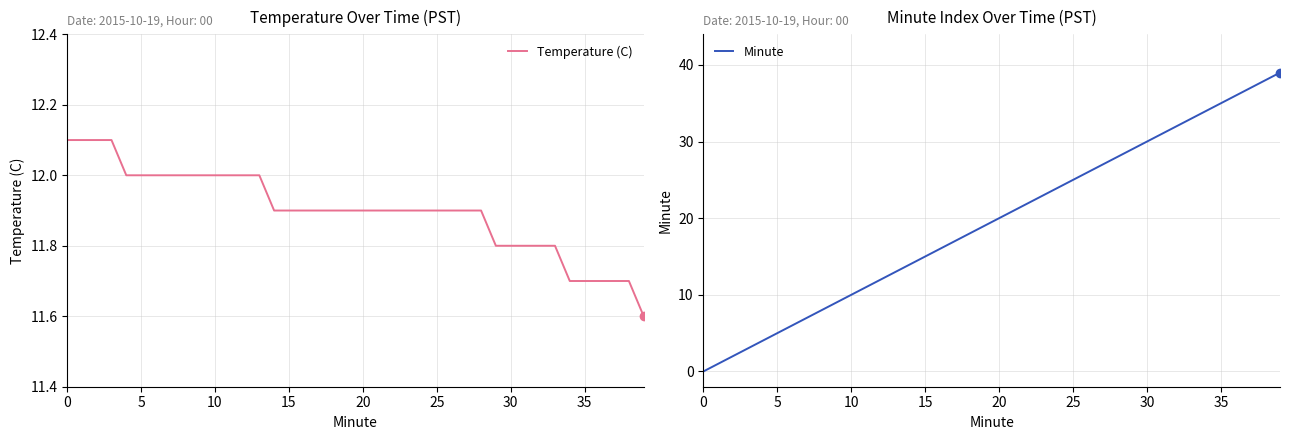

Reading left to right, what are all the values shown in this chart?

Temperature (C): 12.1	12.1	12.1	12.1	12.0	12.0	12.0	12.0	12.0	12.0	12.0	12.0	12.0	12.0	11.9	11.9	11.9	11.9	11.9	11.9	11.9	11.9	11.9	11.9	11.9	11.9	11.9	11.9	11.9	11.8	11.8	11.8	11.8	11.8	11.7	11.7	11.7	11.7	11.7	11.6
Minute: 0.0	1.0	2.0	3.0	4.0	5.0	6.0	7.0	8.0	9.0	10.0	11.0	12.0	13.0	14.0	15.0	16.0	17.0	18.0	19.0	20.0	21.0	22.0	23.0	24.0	25.0	26.0	27.0	28.0	29.0	30.0	31.0	32.0	33.0	34.0	35.0	36.0	37.0	38.0	39.0